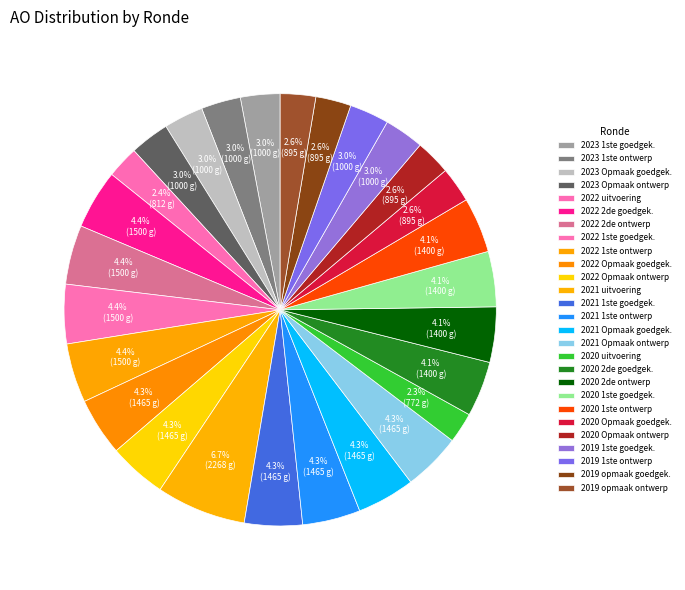

What is the smallest slice in the pie chart?

2020 uitvoering